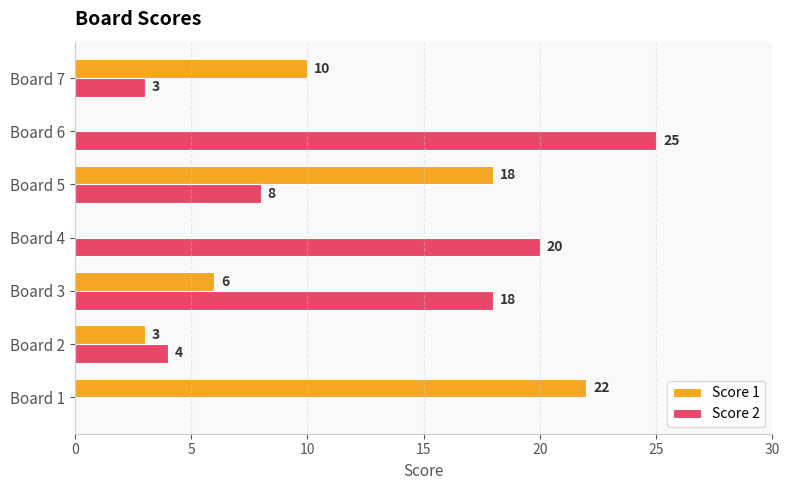

Which series has the largest total across all categories?

Score 2